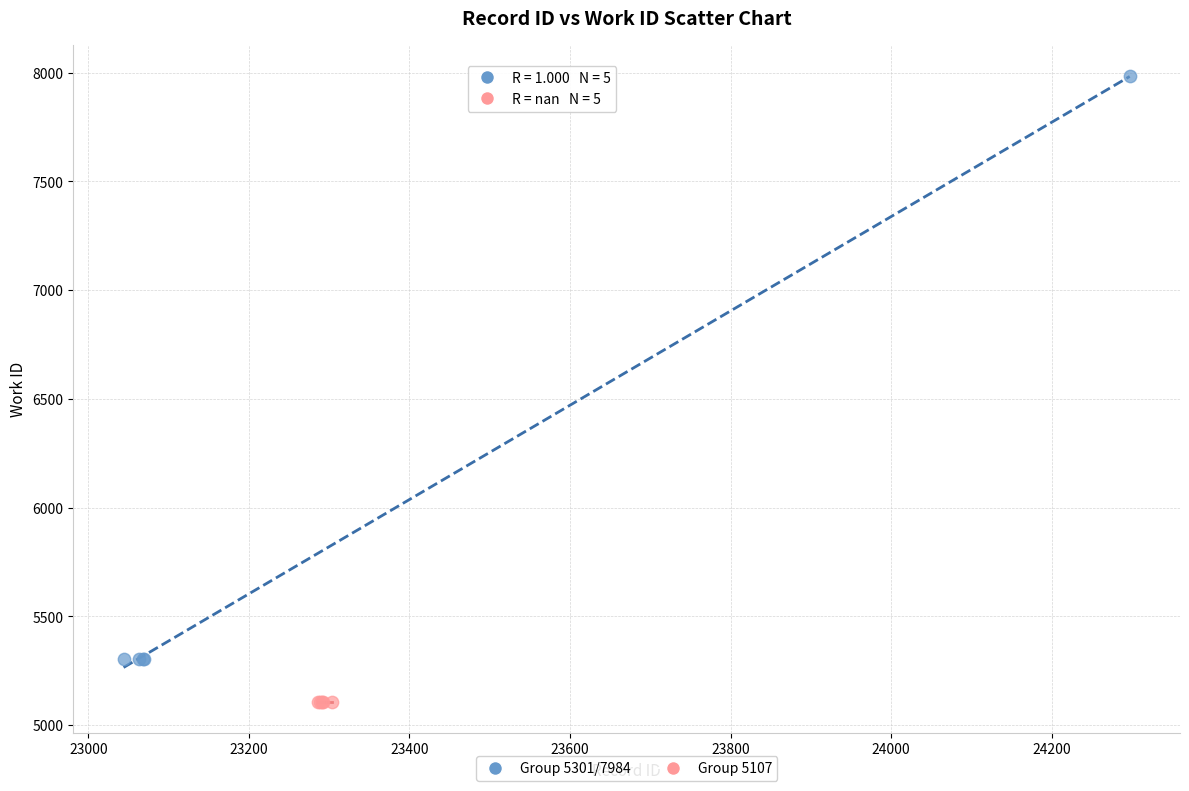

Which series contains the lowest Y value?

Group 5107